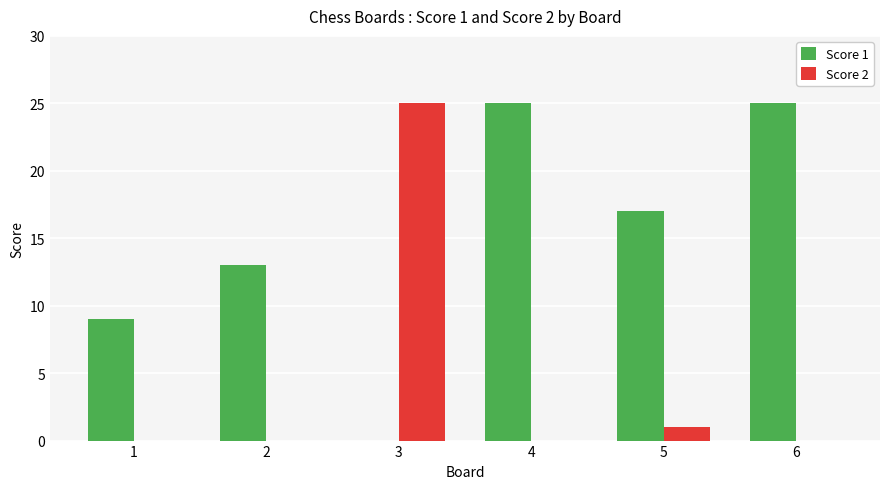

How many values in Score 1 are above zero?

5